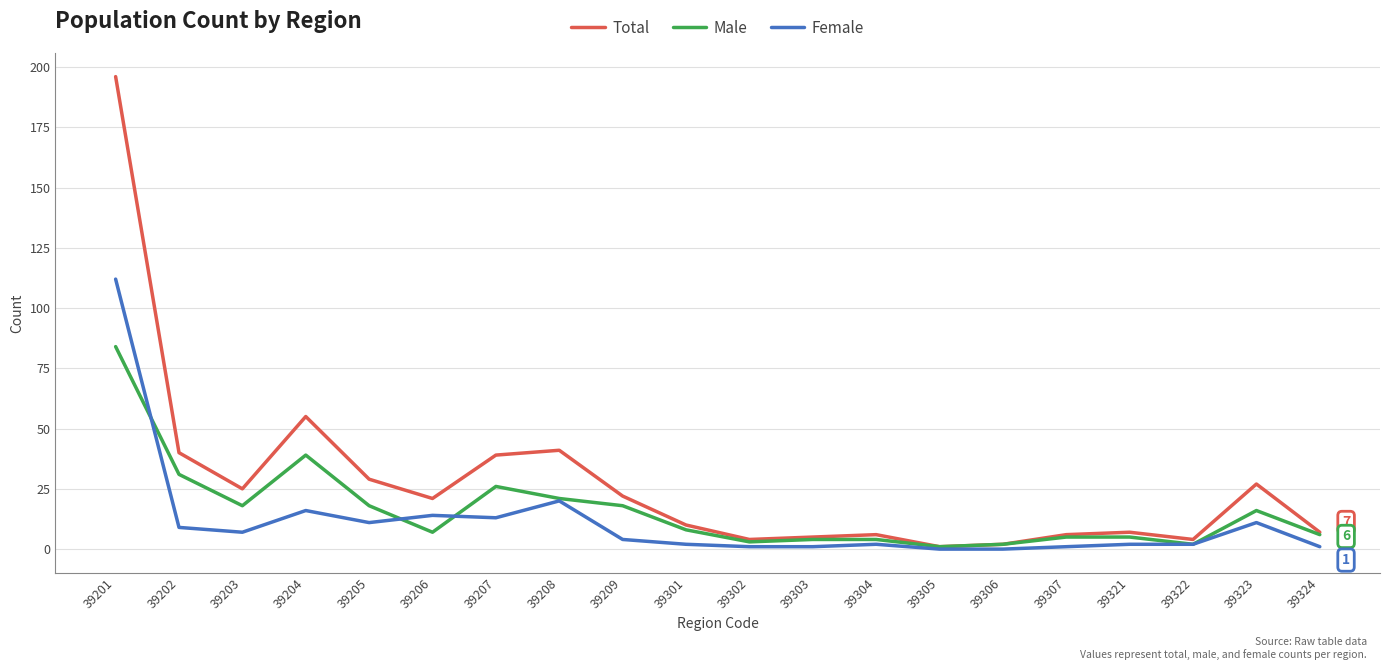

Reading left to right, what are all the values shown in this chart?

Total: 39201=196	39202=40	39203=25	39204=55	39205=29	39206=21	39207=39	39208=41	39209=22	39301=10	39302=4	39303=5	39304=6	39305=1	39306=2	39307=6	39321=7	39322=4	39323=27	39324=7
Male: 39201=84	39202=31	39203=18	39204=39	39205=18	39206=7	39207=26	39208=21	39209=18	39301=8	39302=3	39303=4	39304=4	39305=1	39306=2	39307=5	39321=5	39322=2	39323=16	39324=6
Female: 39201=112	39202=9	39203=7	39204=16	39205=11	39206=14	39207=13	39208=20	39209=4	39301=2	39302=1	39303=1	39304=2	39305=0	39306=0	39307=1	39321=2	39322=2	39323=11	39324=1